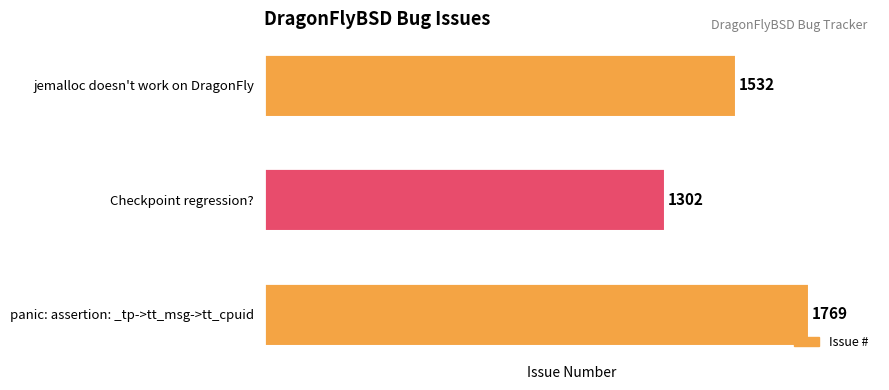

Reading bottom to top, list all the values displayed in this chart.

1769	1302	1532